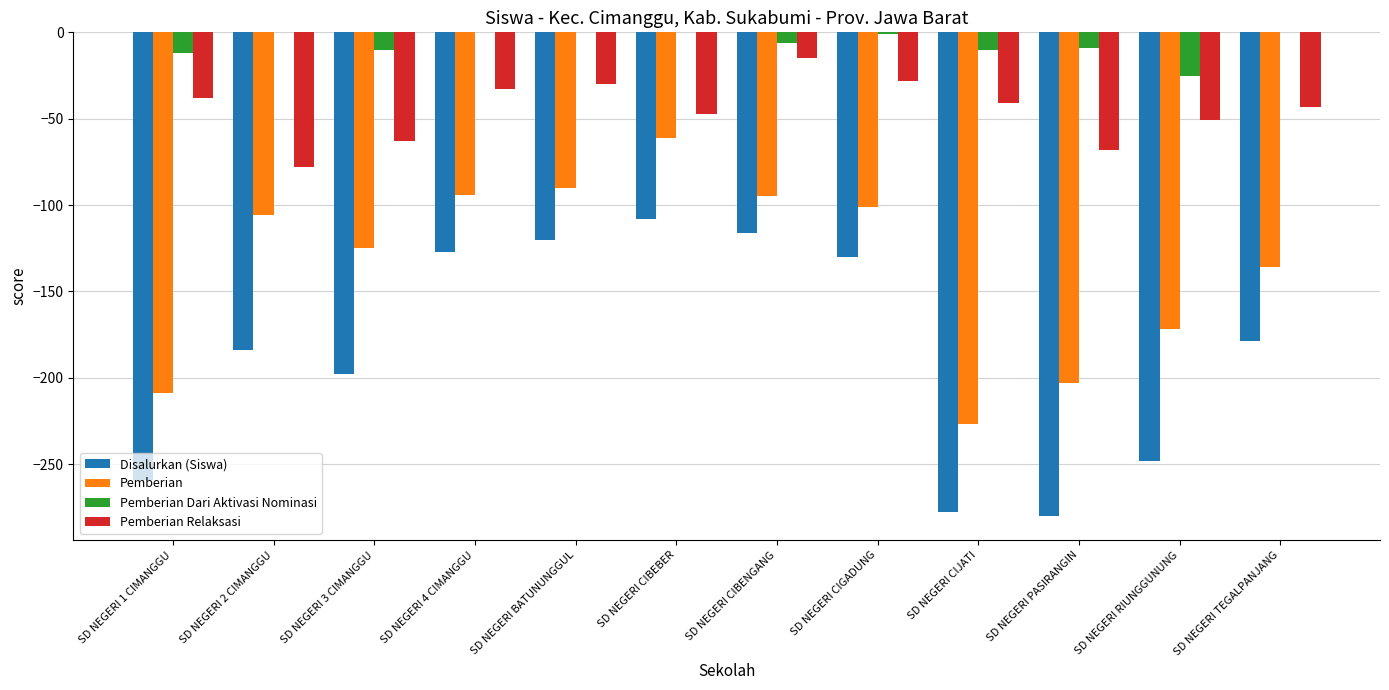

Read the Disalurkan (Siswa) value at SD NEGERI CIJATI.

-278